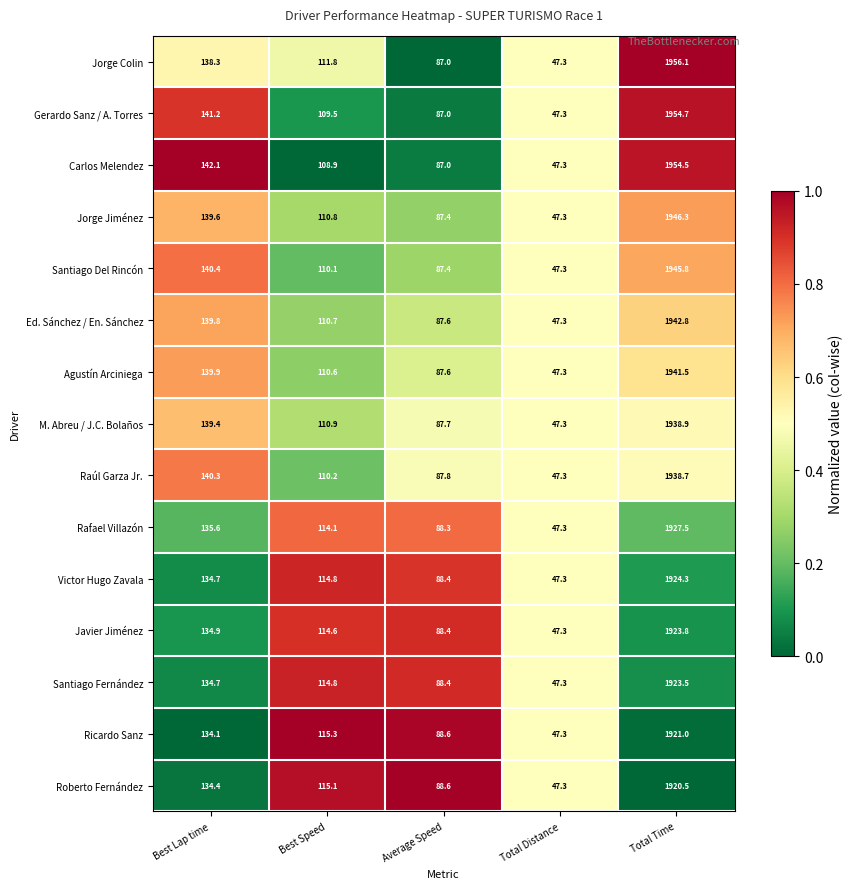

Rank the series by their maximum value, from lowest to highest.

Roberto Fernández, Ricardo Sanz, Santiago Fernández, Javier Jiménez, Victor Hugo Zavala, Rafael Villazón, Raúl Garza Jr., M. Abreu / J.C. Bolaños, Agustín Arciniega, Ed. Sánchez / En. Sánchez, Santiago Del Rincón, Jorge Jiménez, Carlos Melendez, Gerardo Sanz / A. Torres, Jorge Colin